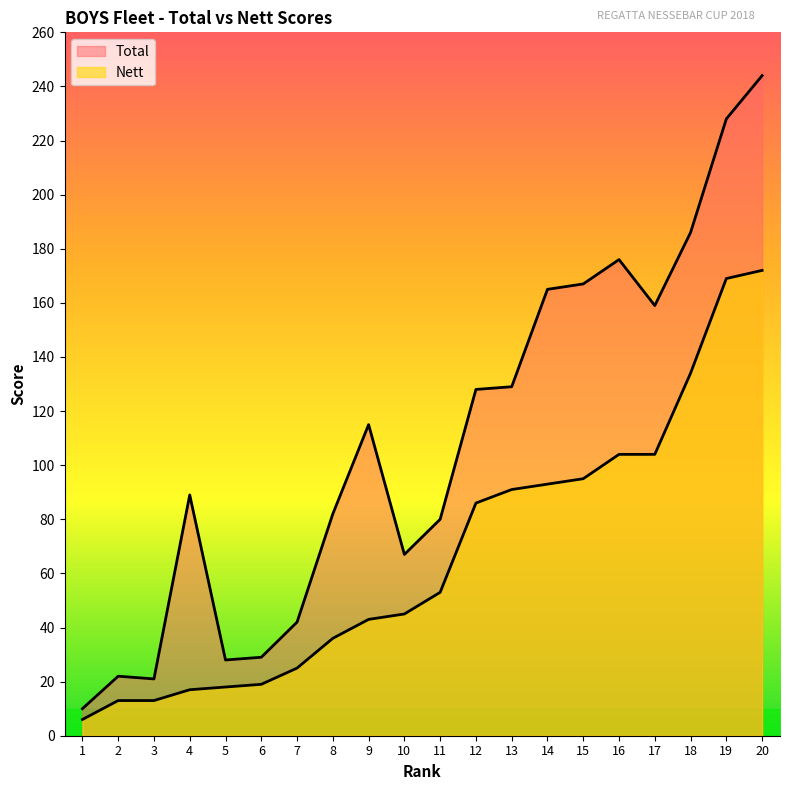

What is the sum of all Nett values?

1336